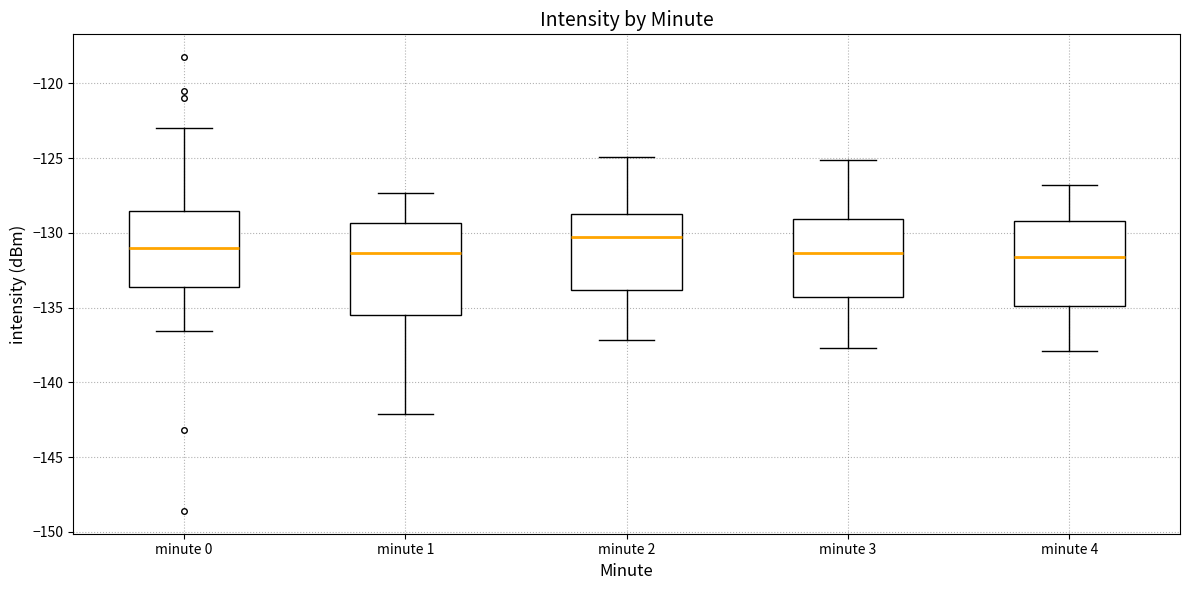

Where does the median line of the box for minute 1 sit on the y-axis? The values are not printed on the chart, so give them approximately, as read against the axis.

-131.5